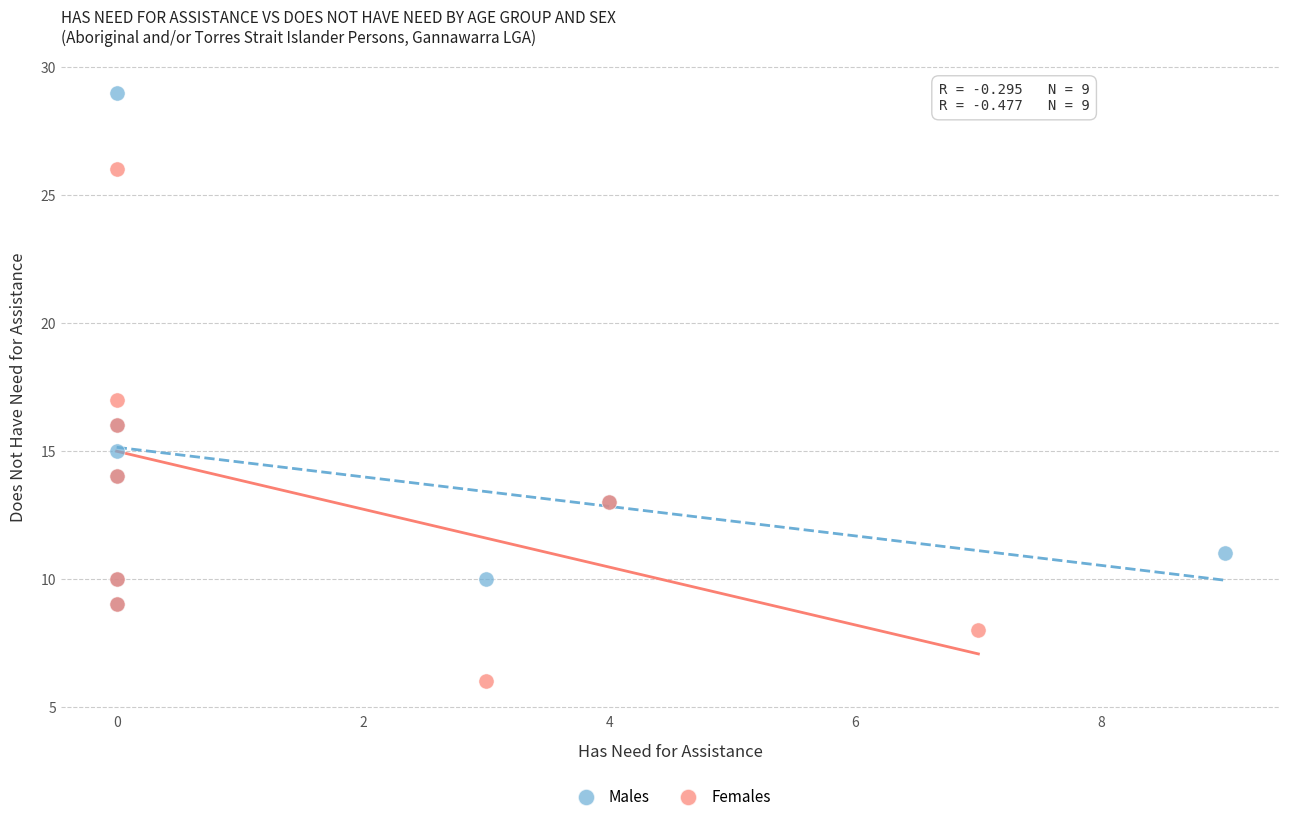

Which series contains the lowest Y value?

Females